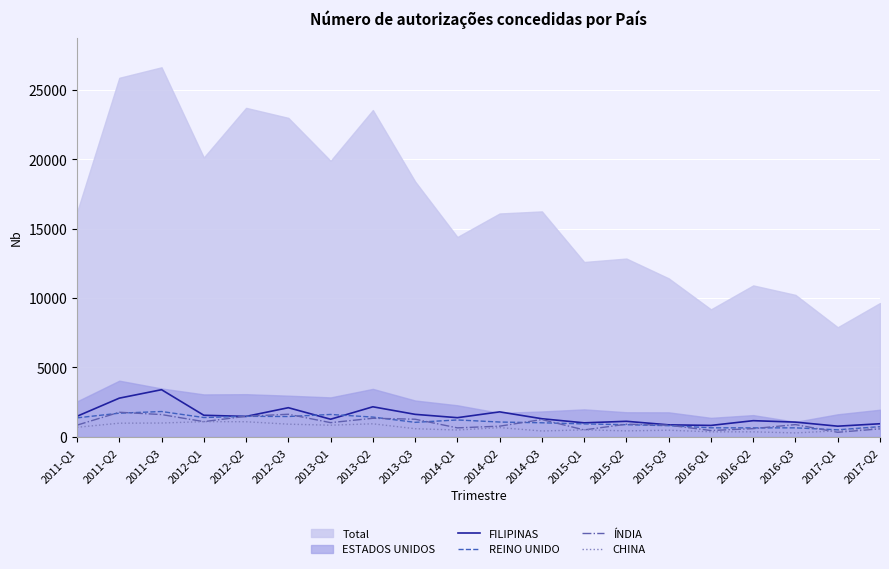

Is the value of ÍNDIA at 2013-Q3 greater than the value of REINO UNIDO at 2017-Q1?

Yes